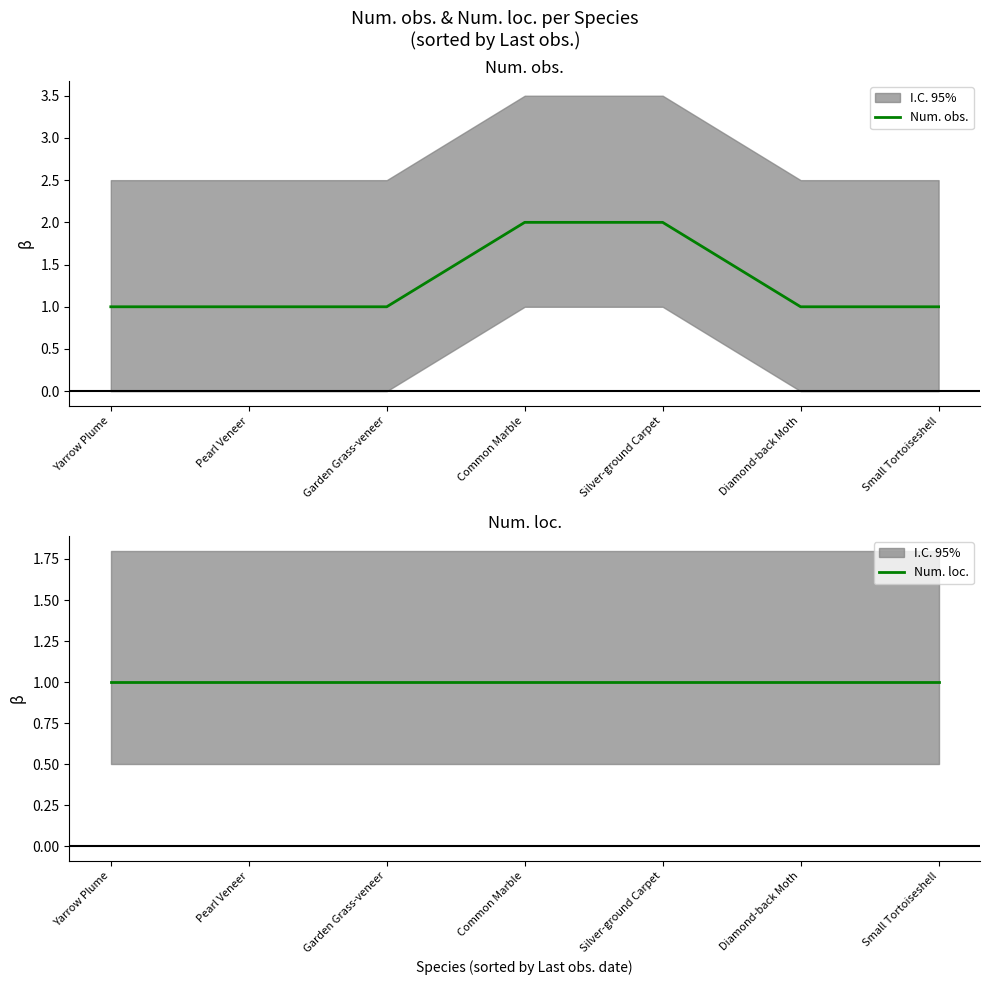

Count the number of categories in the chart.

7